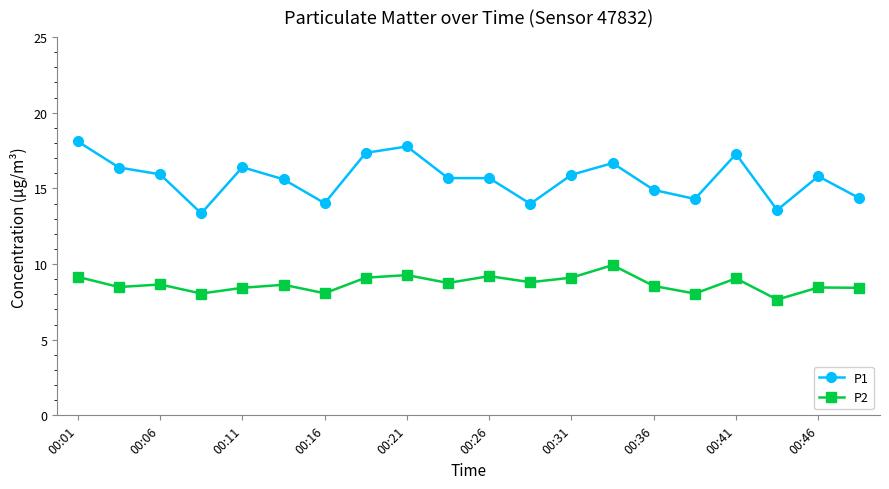

True or false: P1 has more than 1 interior local peaks.

True